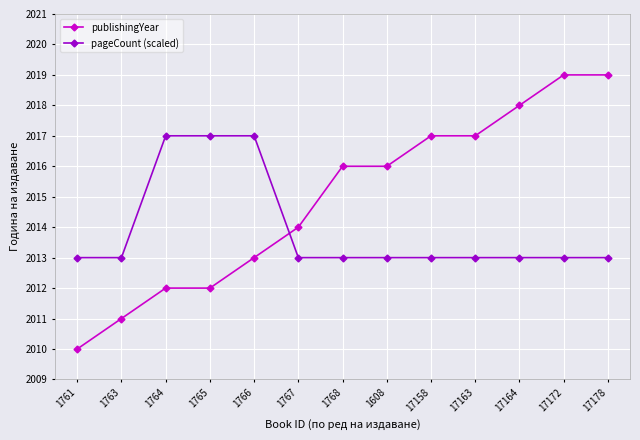

What is the difference between the highest and lowest values at 1764?

5